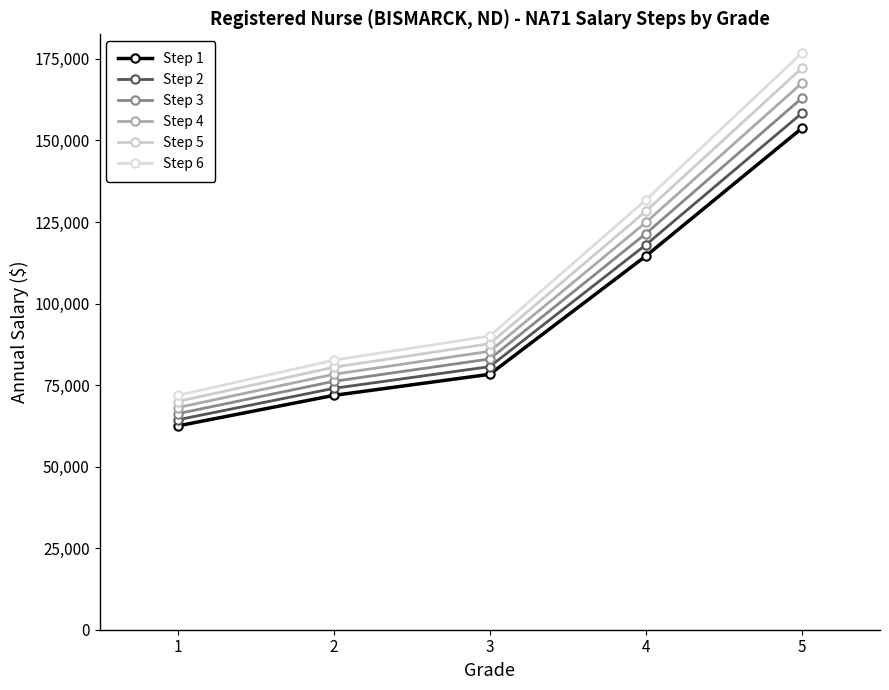

True or false: Step 4 has a value of 85359 at 3.

True